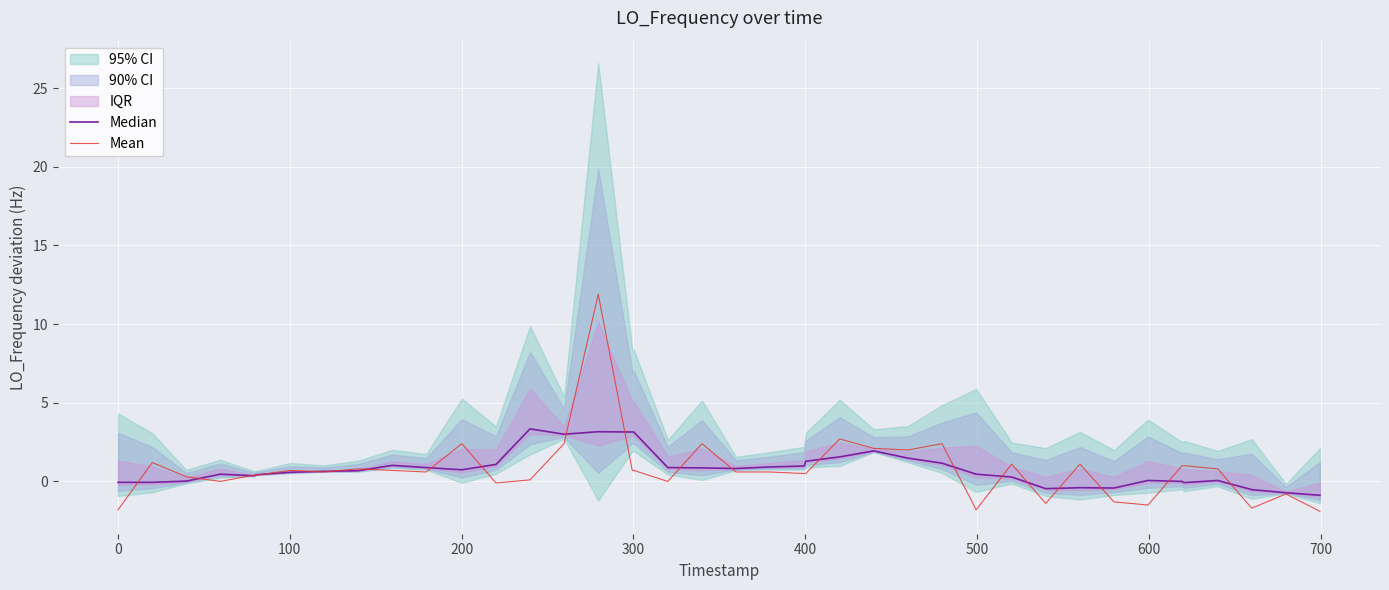

Which series has the largest total across all categories?

Median